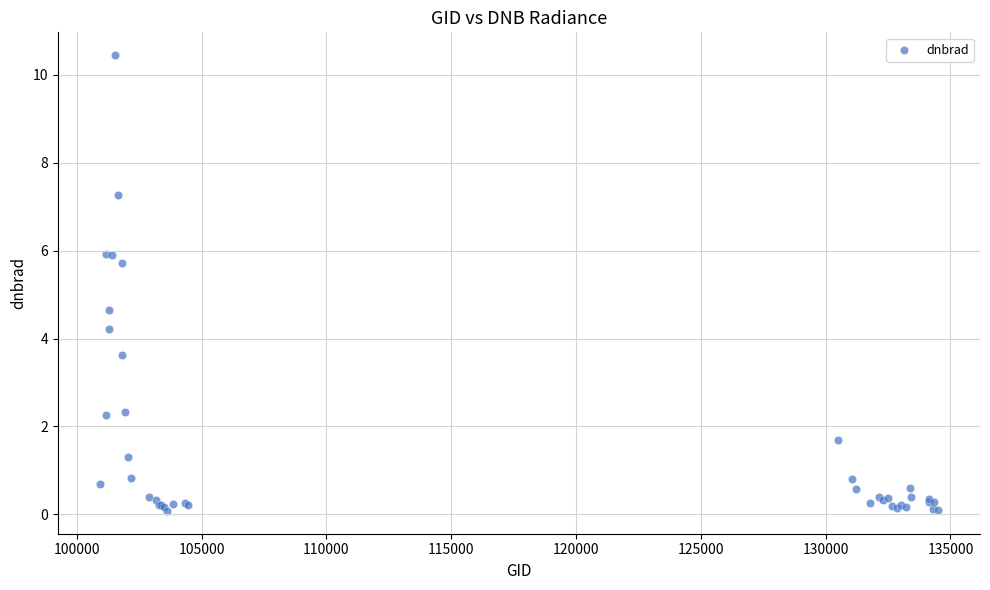

What Y value in the scatter plot is closest to 5?

4.7